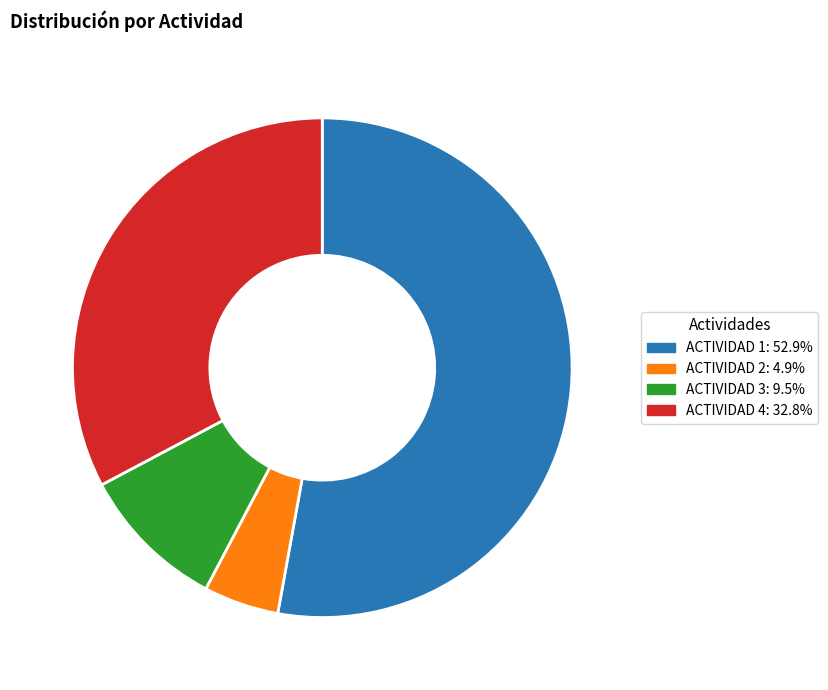

Between ACTIVIDAD 2 and ACTIVIDAD 4, which is larger?

ACTIVIDAD 4